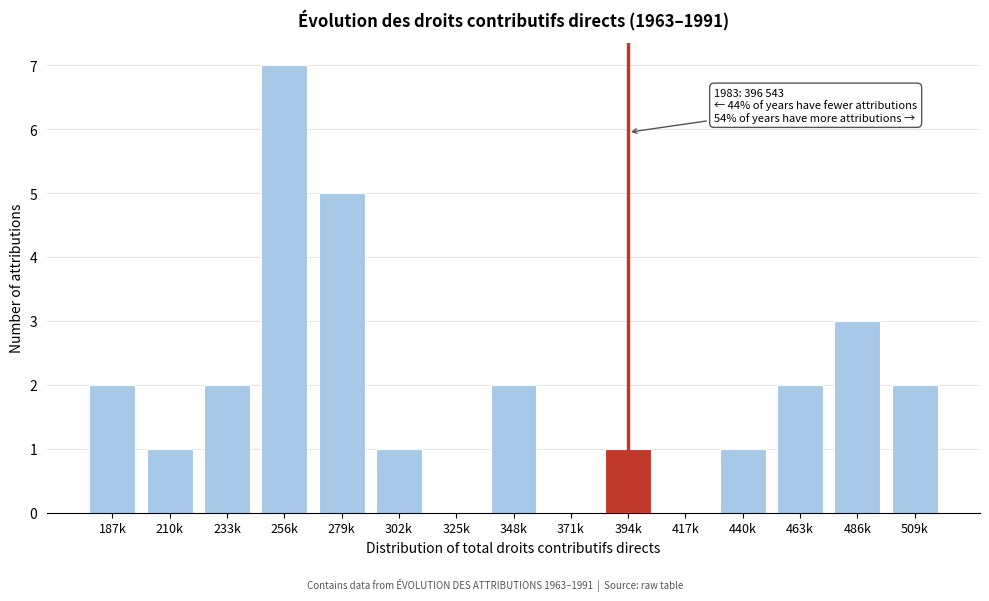

Reading left to right, transcribe all the data shown in this chart.

187k=2	210k=1	233k=2	256k=7	279k=5	302k=1	325k=0	348k=2	371k=0	394k=1	417k=0	440k=1	463k=2	486k=3	509k=2